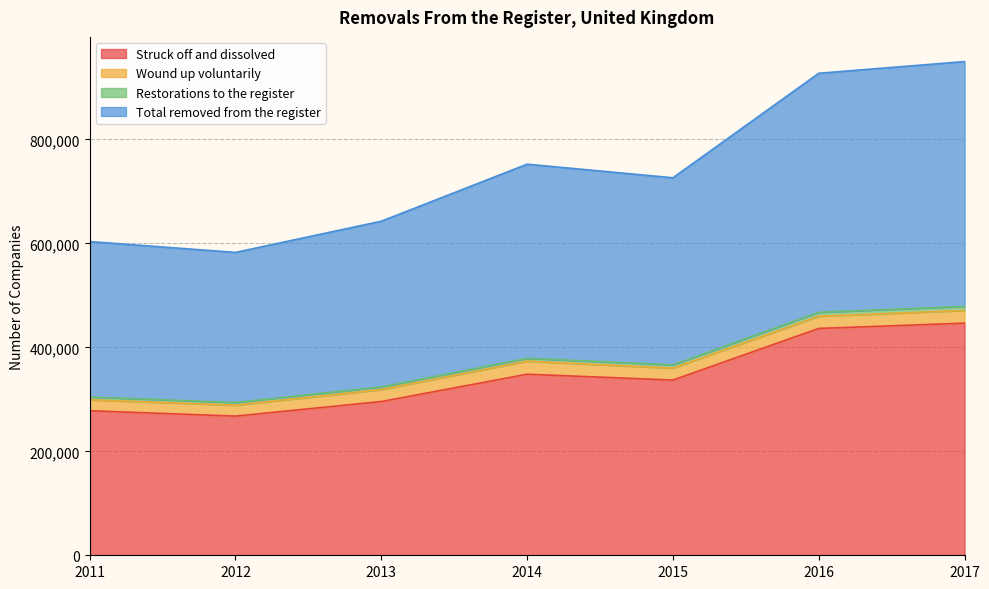

At which category is the sum across all series the highest?

2017